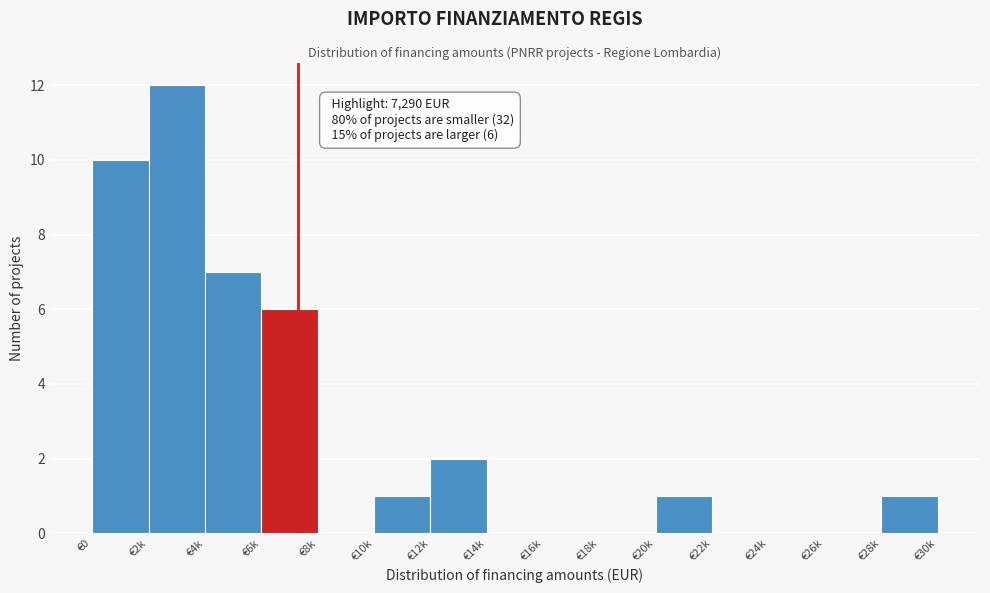

Reading left to right, extract all data points from this chart.

€0=10	€2k=12	€4k=7	€6k=6	€8k=0	€10k=1	€12k=2	€14k=0	€16k=0	€18k=0	€20k=1	€22k=0	€24k=0	€26k=0	€28k=1